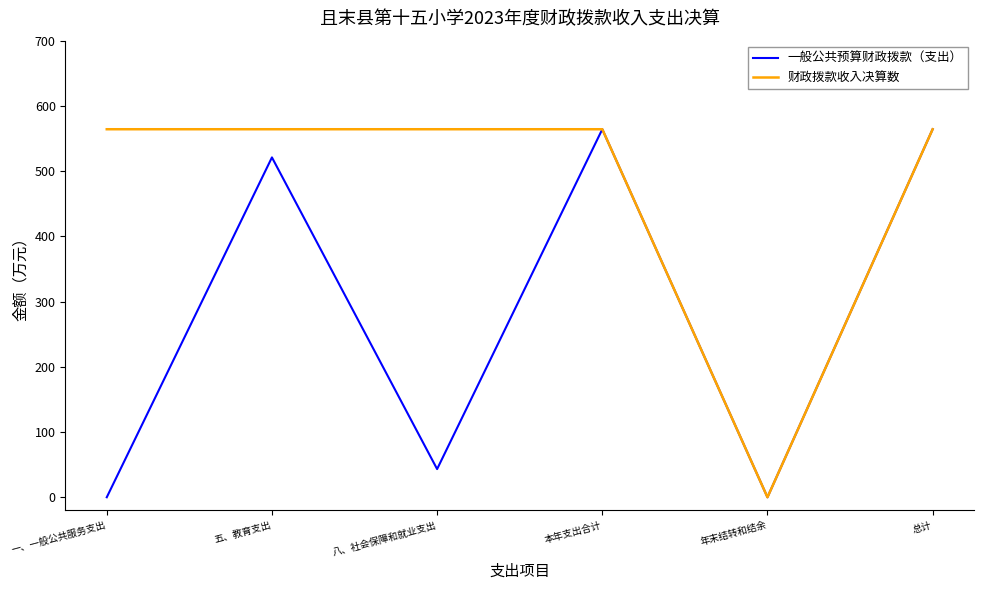

What is the approximate value of 一般公共预算财政拨款（支出） at 本年支出合计?

564.2